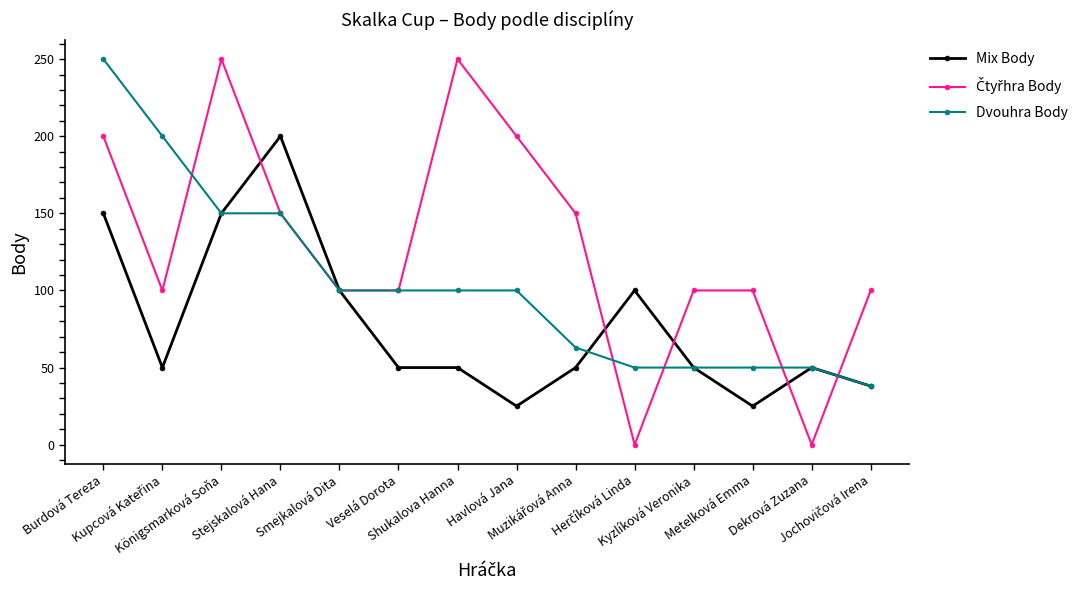

What is the label of the 7th point from the left?

Shukalova Hanna